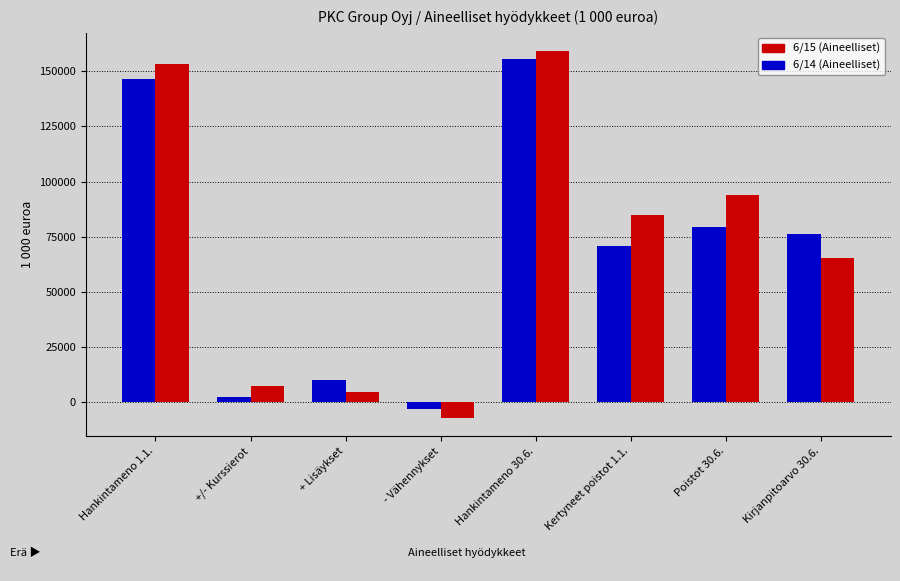

Reading left to right, transcribe all the data shown in this chart.

6/14 (Aineelliset): 146679	2337	9959	-2938	155684	70652	79423	76261
6/15 (Aineelliset): 153498	7228	4470	-7042	159088	84958	93698	65390